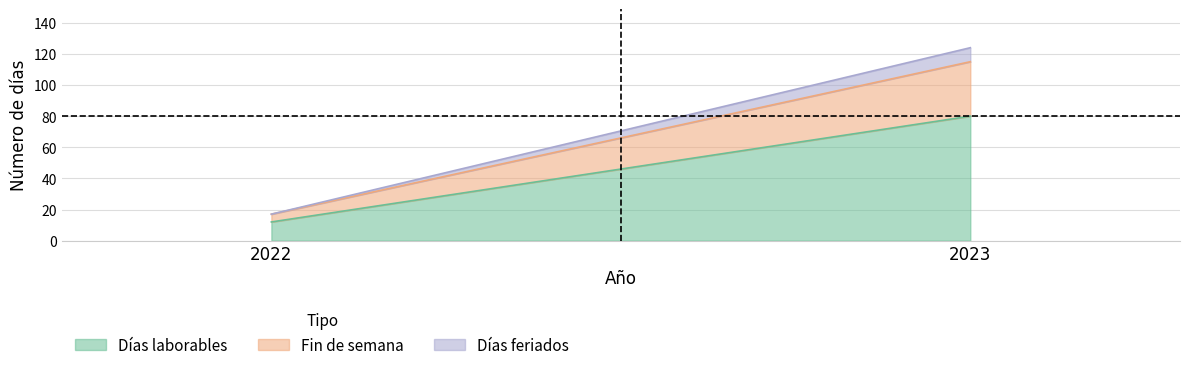

What is the maximum value for Fin de semana?

35